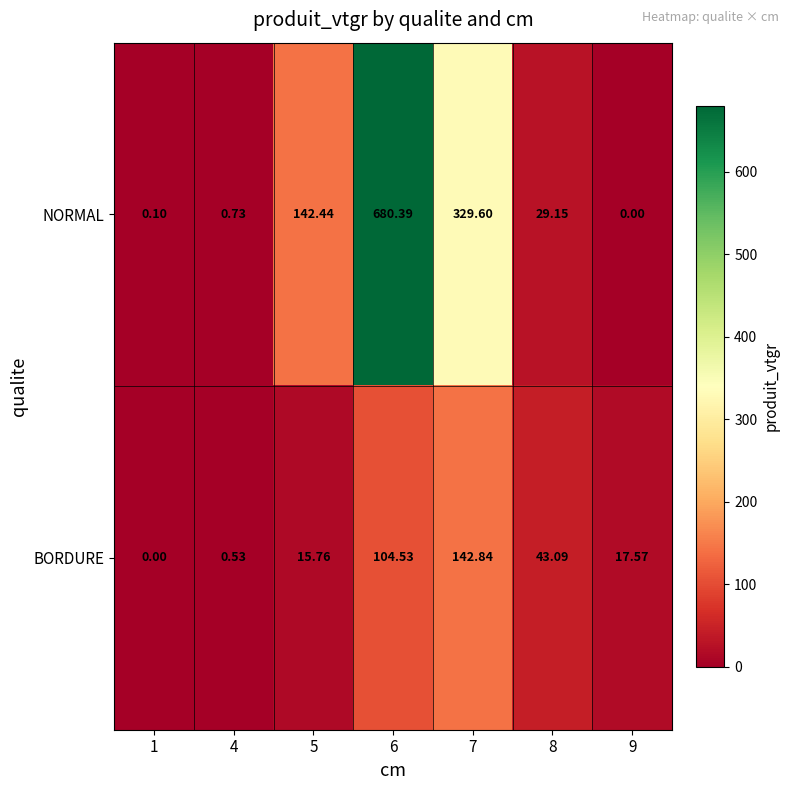

List the series in order of their overall mean, highest first.

NORMAL, BORDURE